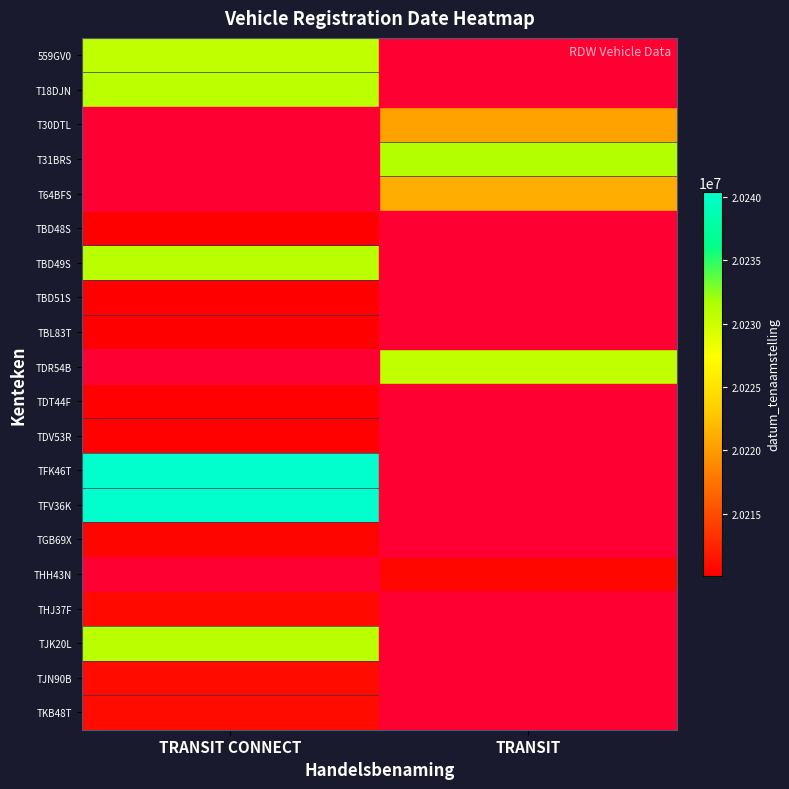

Count the number of categories in the chart.

2